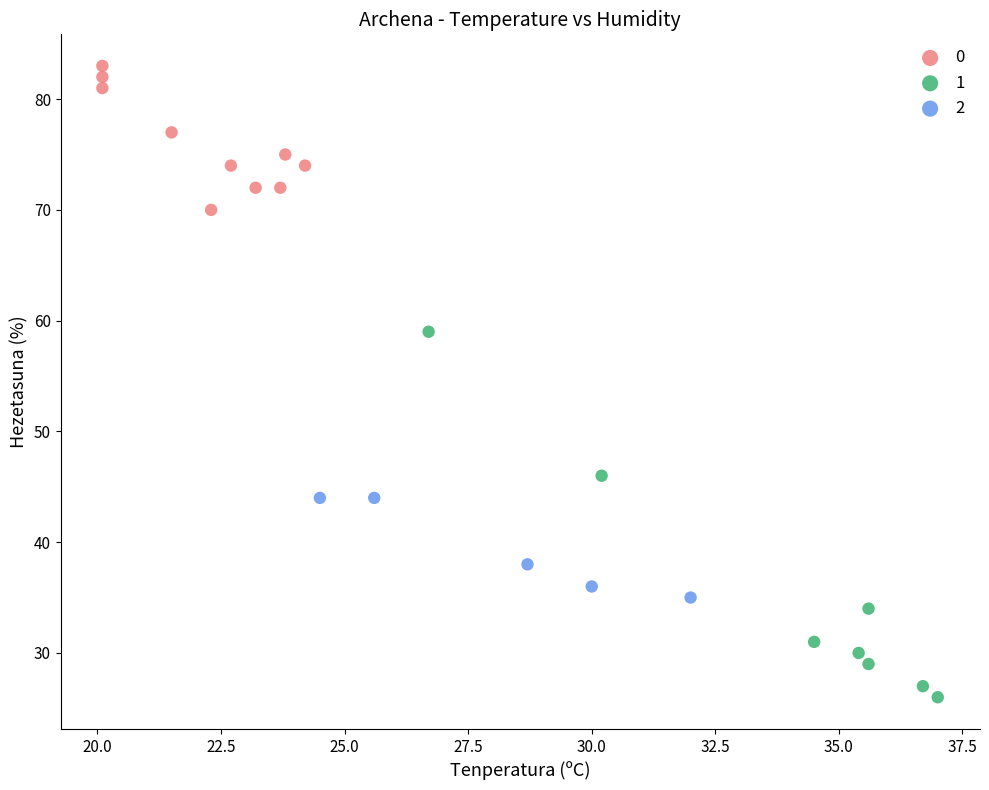

Which series has the largest Y range (max minus min)?

1